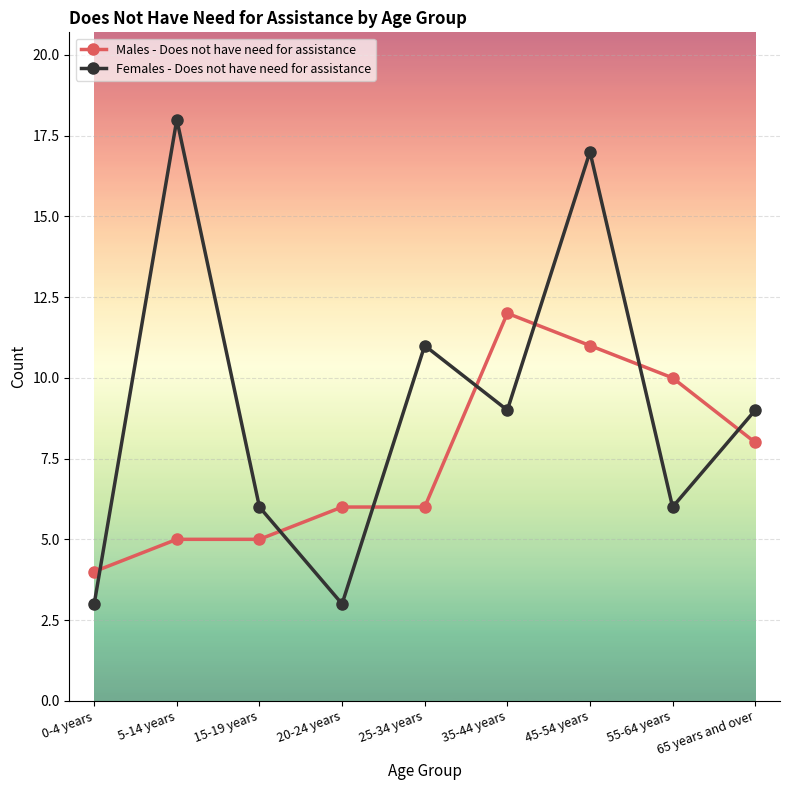

What is the greatest value displayed?

18